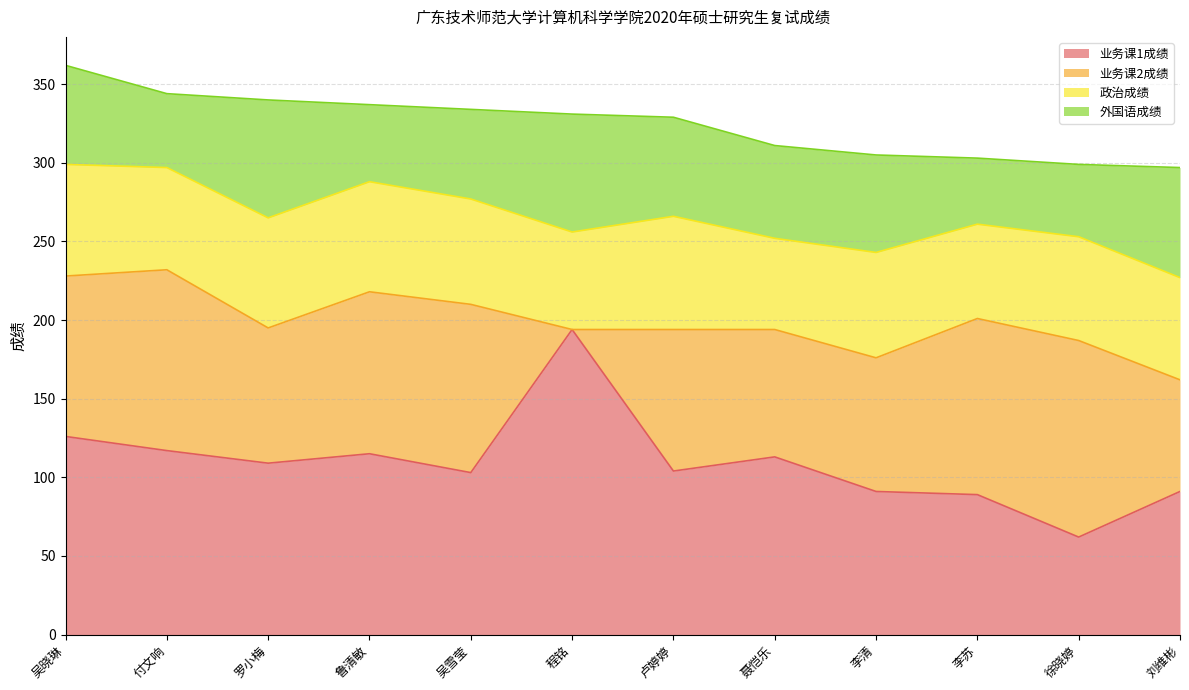

True or false: 业务课1成绩 has a value of 91 at 李清.

True